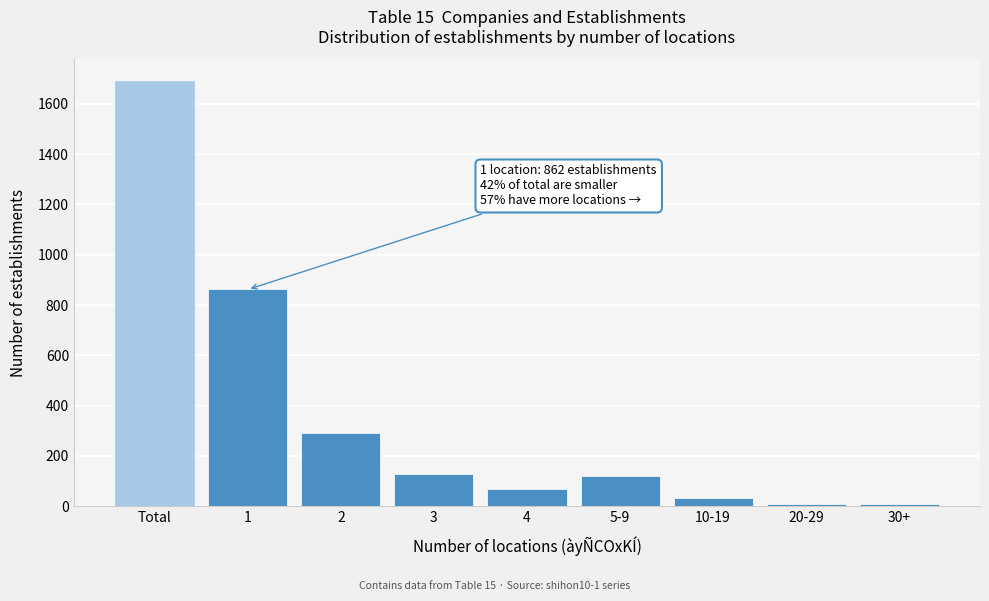

True or false: the data shows 660 at Total.

False